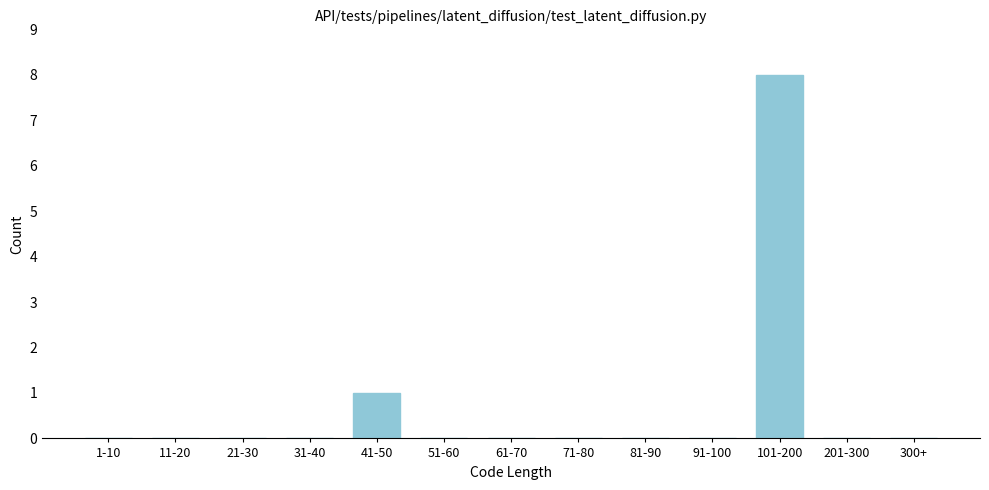

Reading left to right, list all the values displayed in this chart.

1-10=0	11-20=0	21-30=0	31-40=0	41-50=1	51-60=0	61-70=0	71-80=0	81-90=0	91-100=0	101-200=8	201-300=0	300+=0